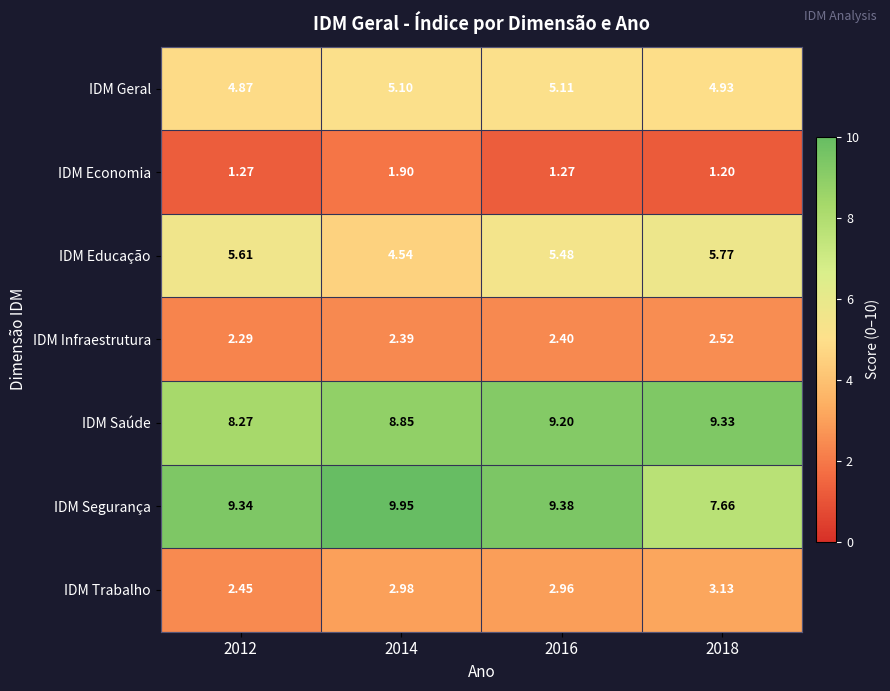

Which series has the widest spread of values?

IDM Segurança